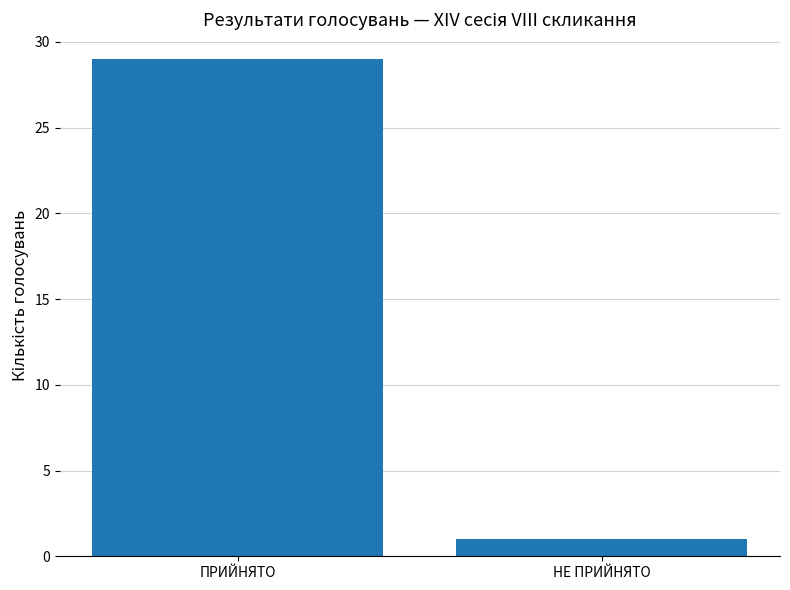

How many data points does each series have?

2